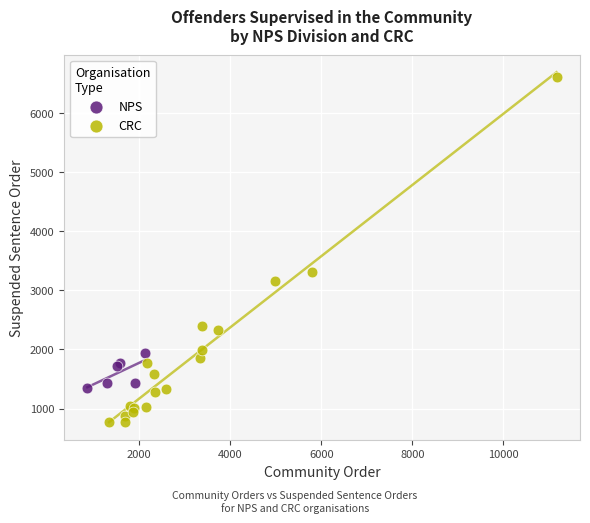

Which series contains the lowest Y value?

CRC